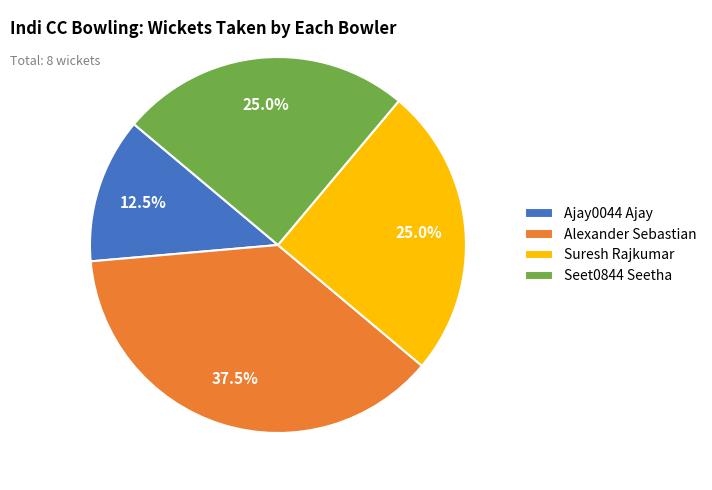

Does any single category account for the majority?

No